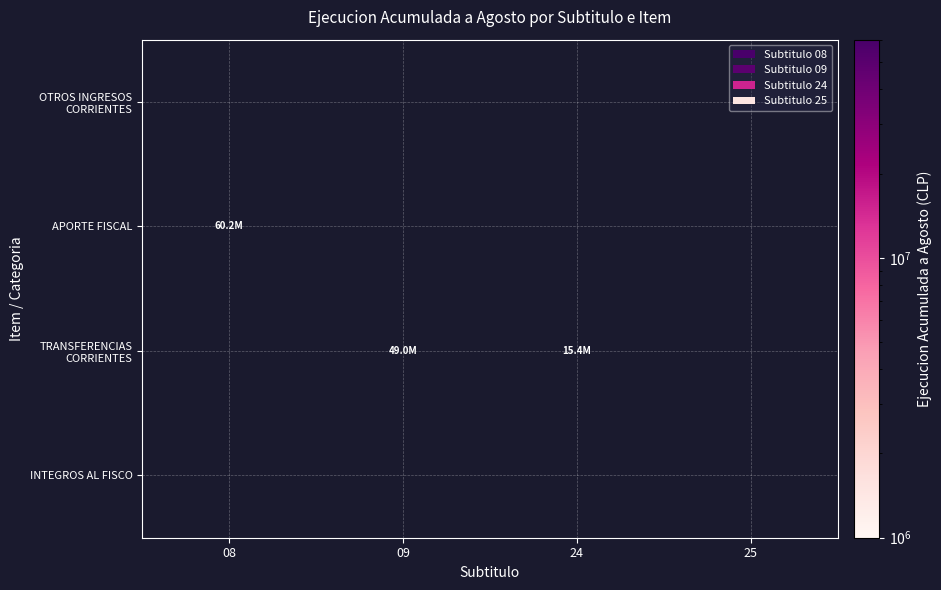

Reading right to left, extract all data points from this chart.

OTROS INGRESOS CORRIENTES: 25=0	24=0	09=0	08=0
APORTE FISCAL: 25=0	24=0	09=0	08=60199954
TRANSFERENCIAS CORRIENTES: 25=0	24=15414322	09=49014910	08=0
INTEGROS AL FISCO: 25=0	24=0	09=0	08=0